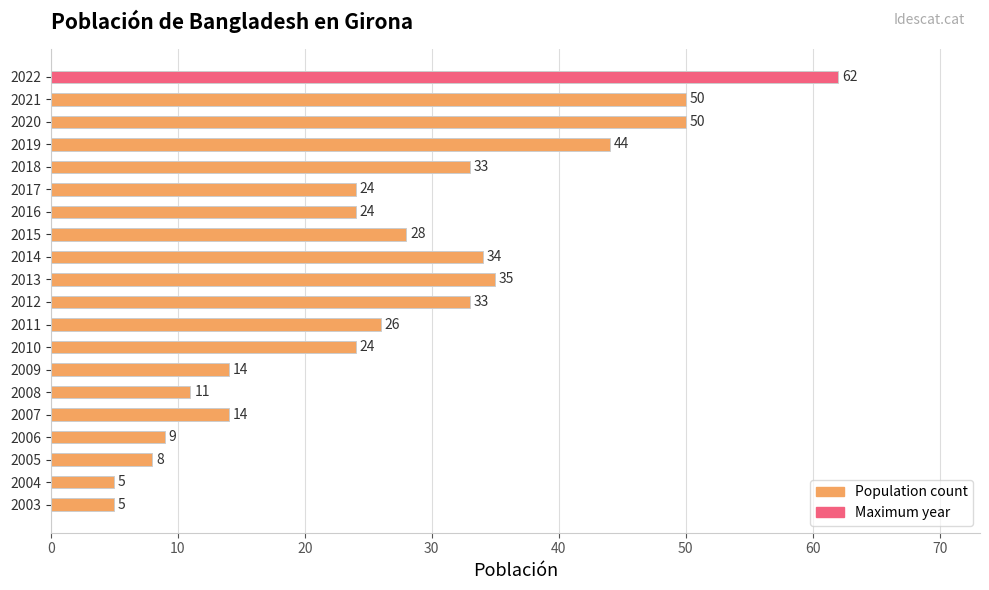

Which category has the highest value across all series?

2022